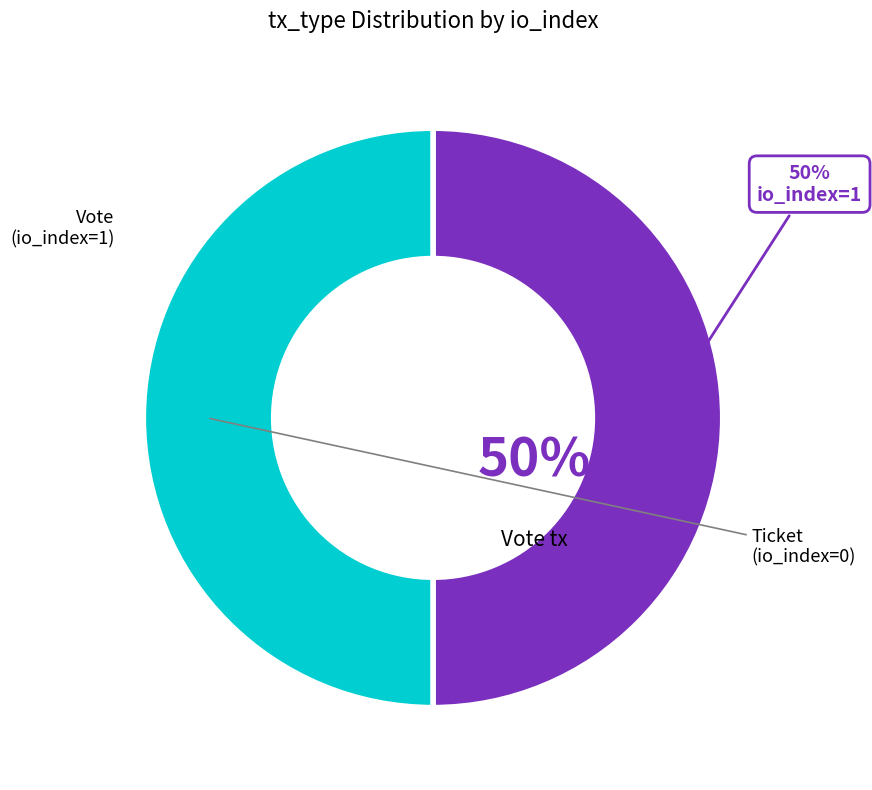

To the nearest percent, what is the average slice percentage?

50%